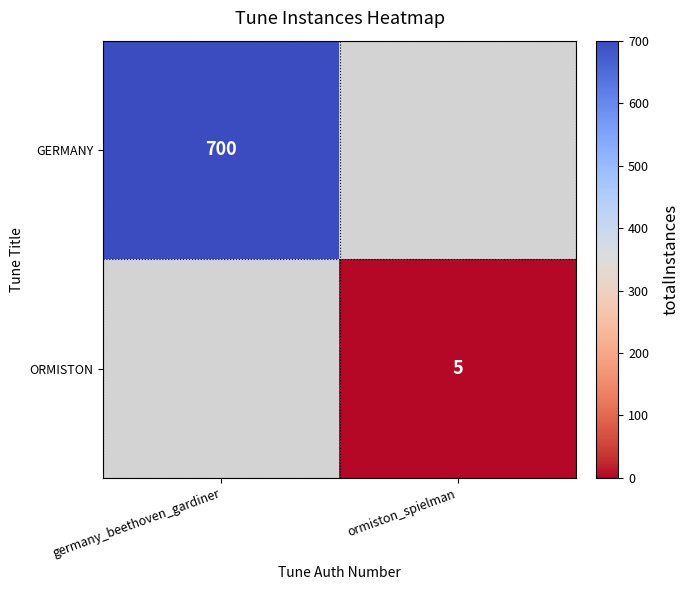

The value of GERMANY at germany_beethoven_gardiner is 700. True or false?

True